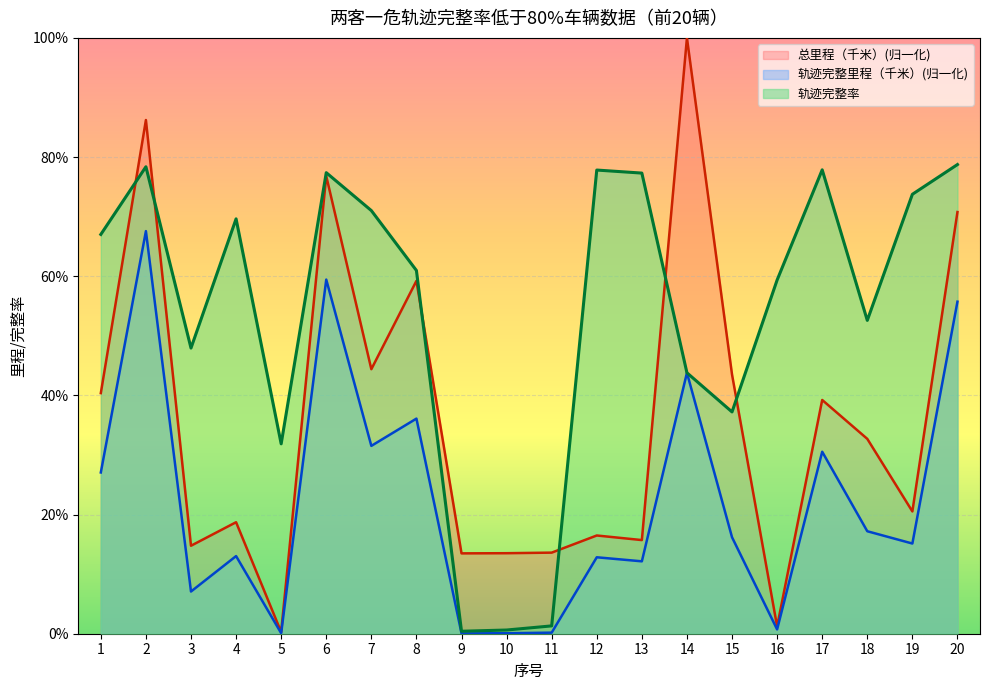

Which category has the lowest value across all series?

9